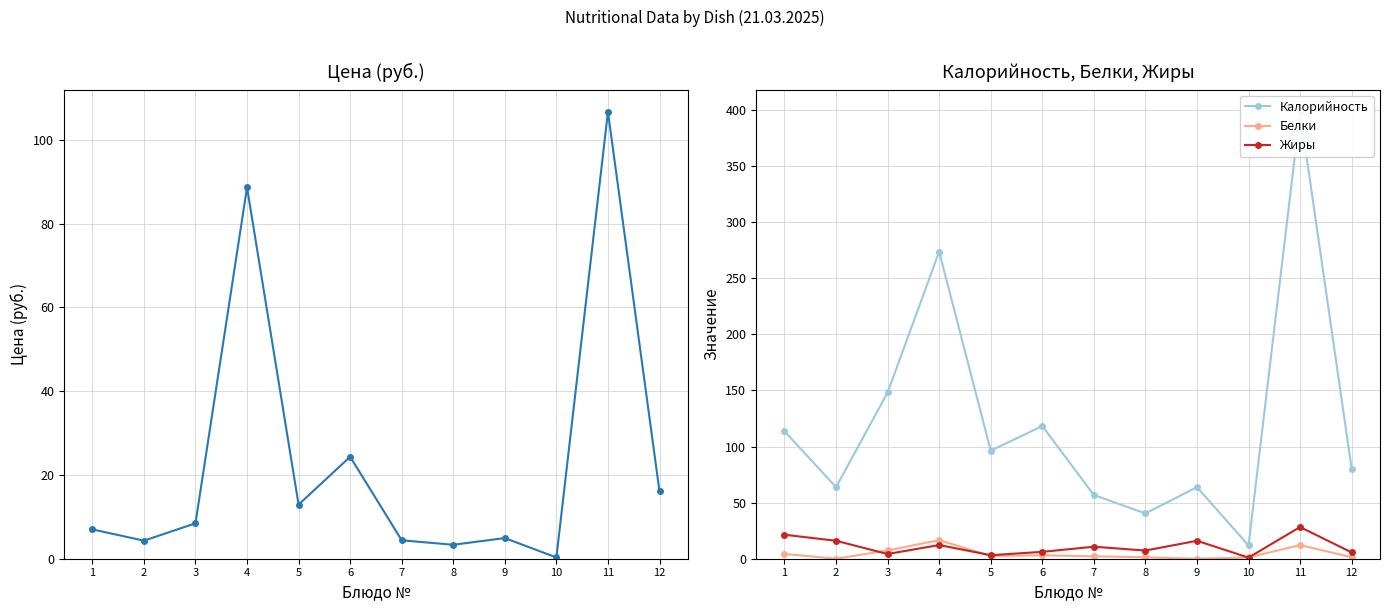

At which category does the chart reach its minimum across all series?

2